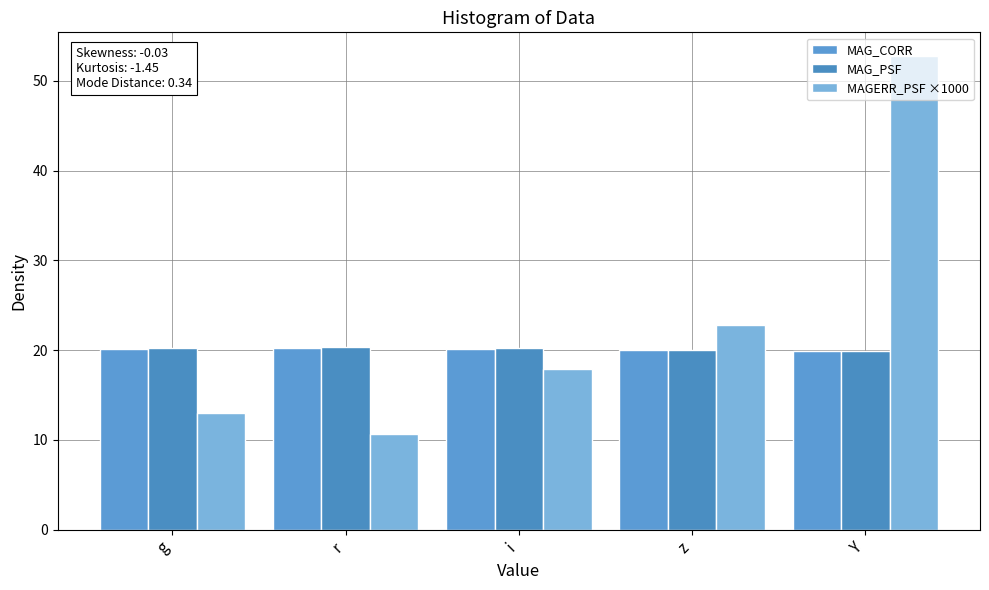

What is the difference between the maximum and second lowest values in the MAG_PSF series?

0.3